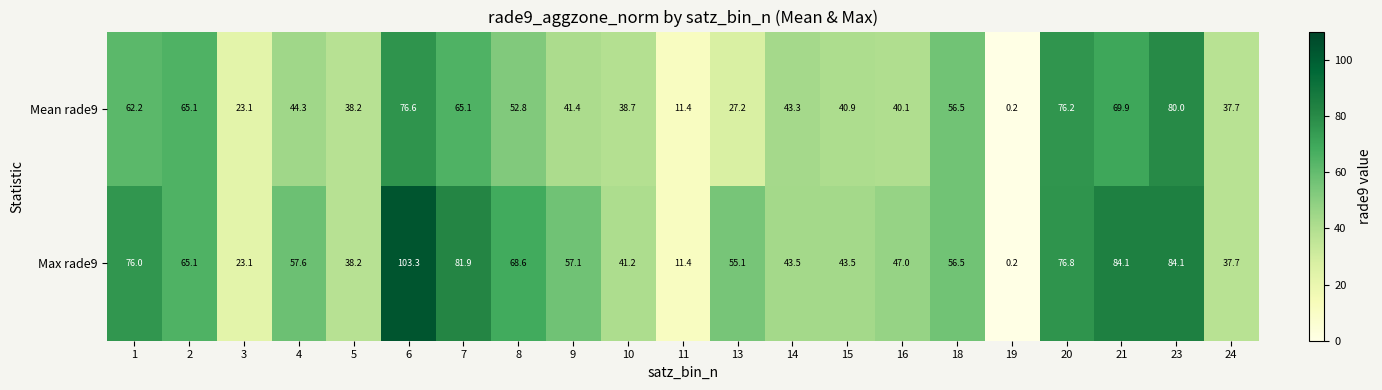

Rank the series by their average value, from lowest to highest.

Mean rade9, Max rade9